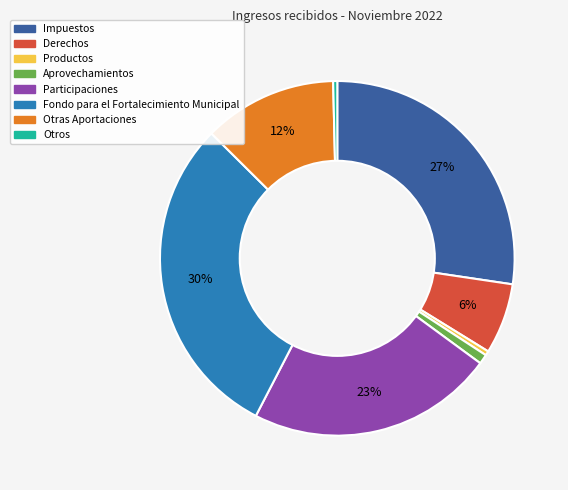

How many slices are in this pie chart?

8